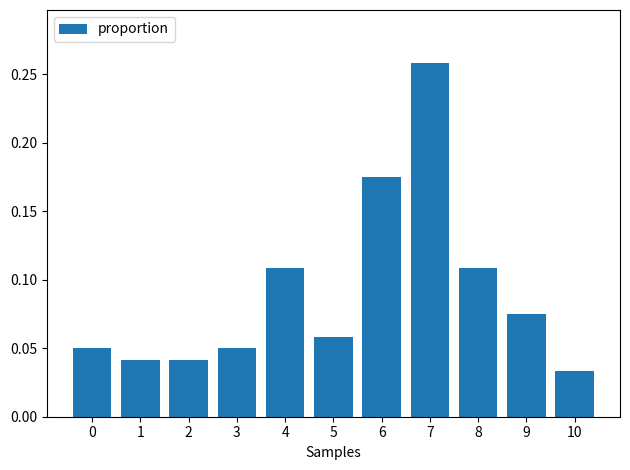

At which category does the chart reach its minimum across all series?

10